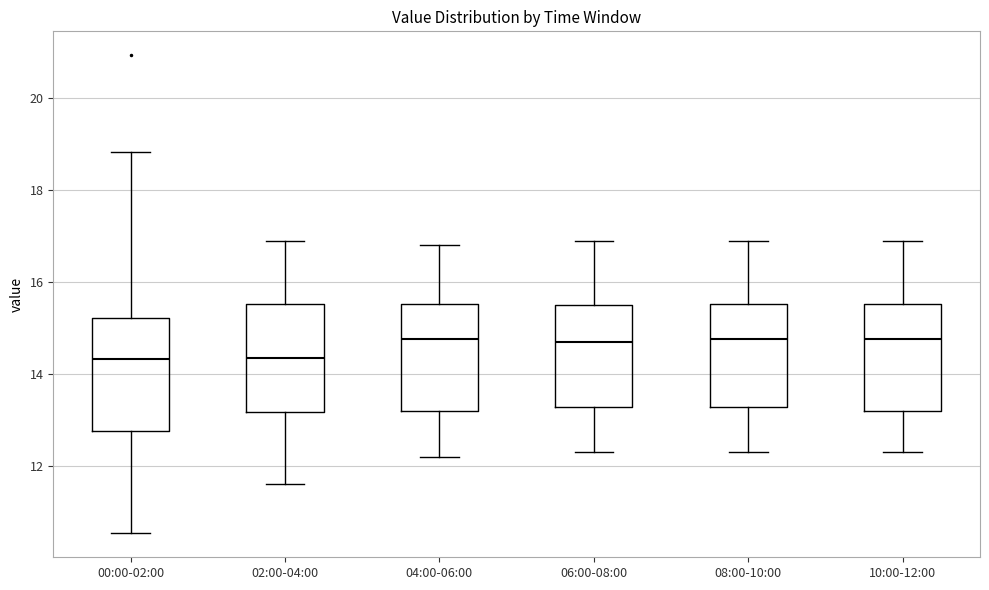

Reading left to right, read every box against the y-axis: the position of its median line, the range the box covers, and the ends of its whiskers. The values are not printed on the chart, so give them approximately, as read against the axis.

00:00-02:00: median 14.4, box 12.8 to 15.2, whiskers 10.6 to 18.8
02:00-04:00: median 14.4, box 13.2 to 15.6, whiskers 11.6 to 17.0
04:00-06:00: median 14.8, box 13.2 to 15.6, whiskers 12.2 to 16.8
06:00-08:00: median 14.8, box 13.2 to 15.6, whiskers 12.4 to 17.0
08:00-10:00: median 14.8, box 13.2 to 15.6, whiskers 12.4 to 17.0
10:00-12:00: median 14.8, box 13.2 to 15.6, whiskers 12.4 to 17.0